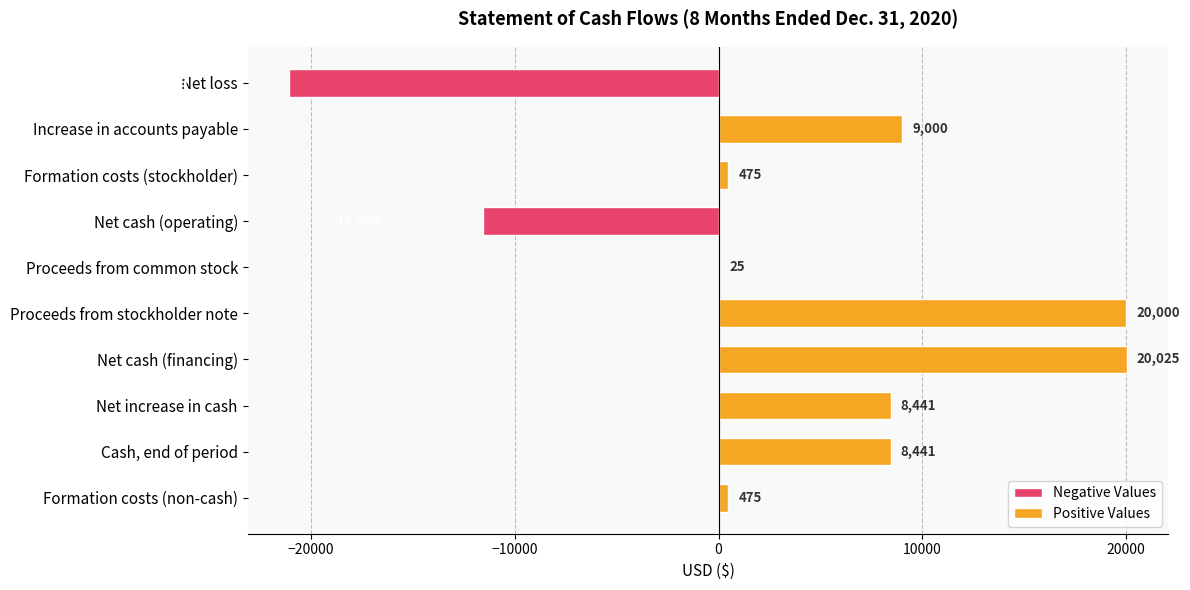

List the labels in order of value, smallest first.

Net loss, Net cash (operating), Proceeds from common stock, Formation costs (stockholder), Formation costs (non-cash), Net increase in cash, Cash, end of period, Increase in accounts payable, Proceeds from stockholder note, Net cash (financing)